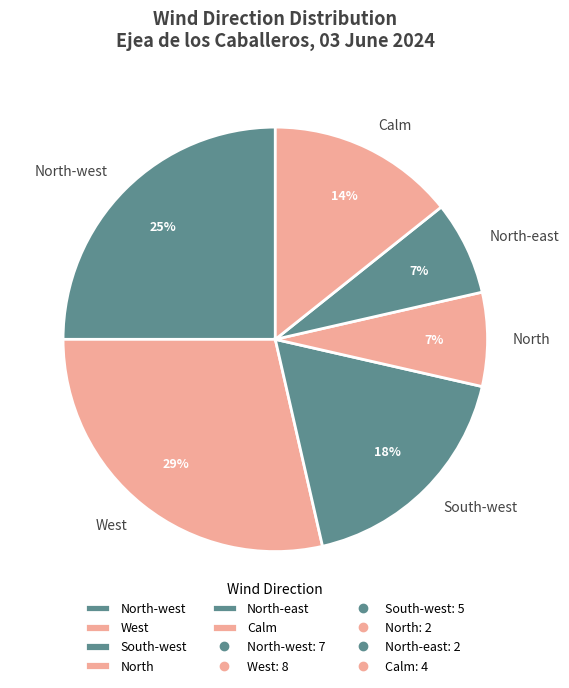

Is the sum of North-east and North-west greater than half?

No